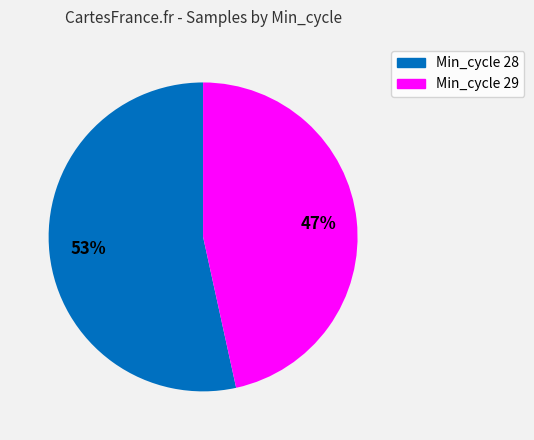

Does any single category account for the majority?

Yes